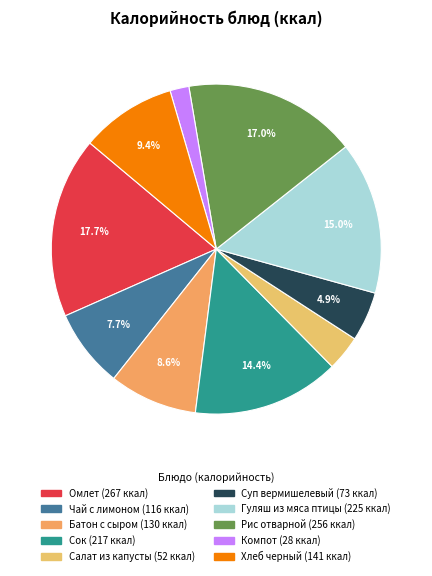

To the nearest percent, what percentage of the pie is Рис отварной?

17%